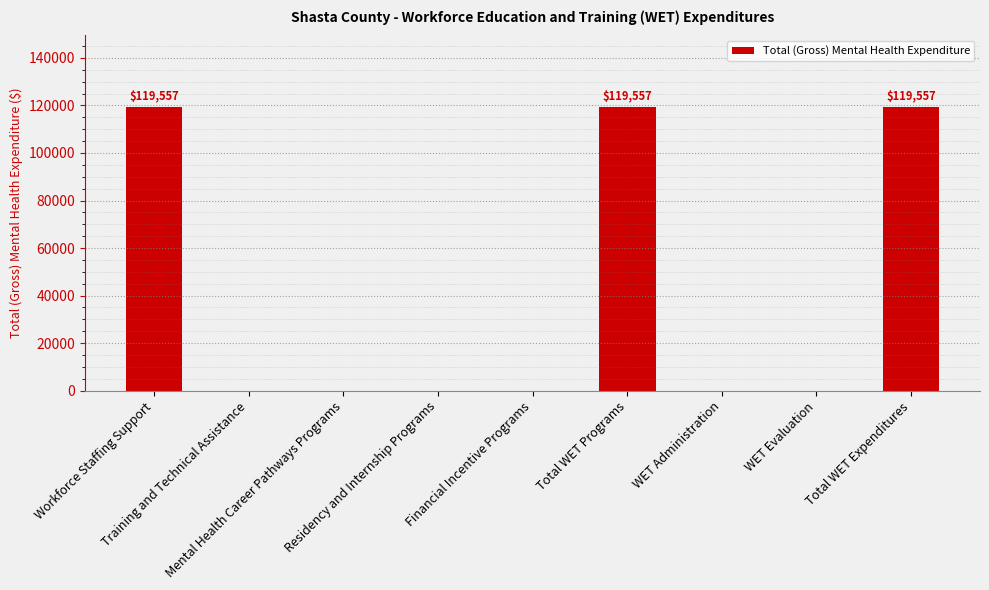

Count the number of data series in this chart.

1